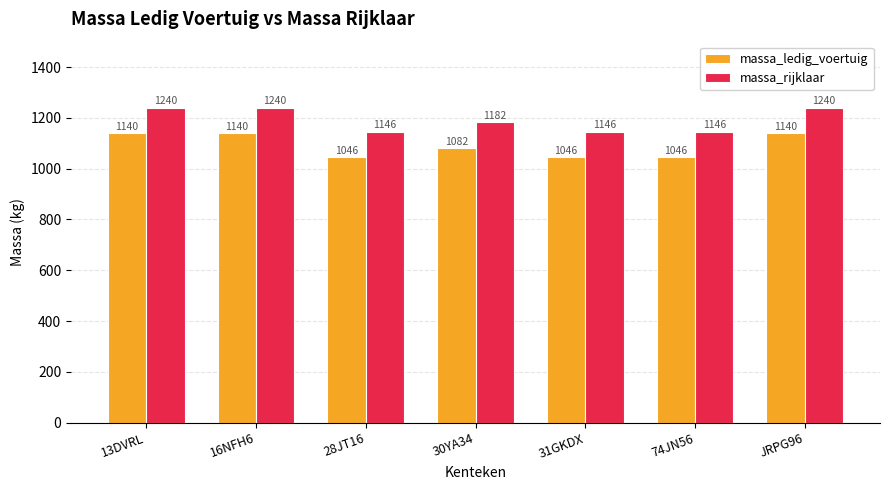

Reading right to left, transcribe all the data shown in this chart.

massa_ledig_voertuig: JRPG96=1140	74JN56=1046	31GKDX=1046	30YA34=1082	28JT16=1046	16NFH6=1140	13DVRL=1140
massa_rijklaar: JRPG96=1240	74JN56=1146	31GKDX=1146	30YA34=1182	28JT16=1146	16NFH6=1240	13DVRL=1240